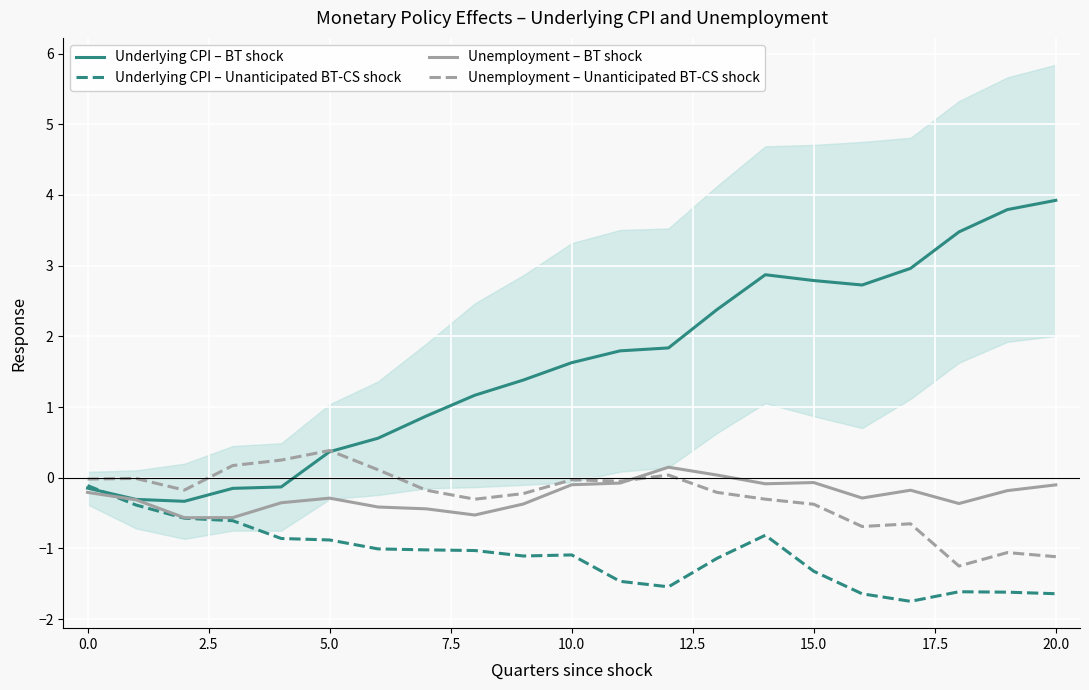

The value of Underlying CPI – Unanticipated BT-CS shock at 20.0 is -1.6. True or false?

True